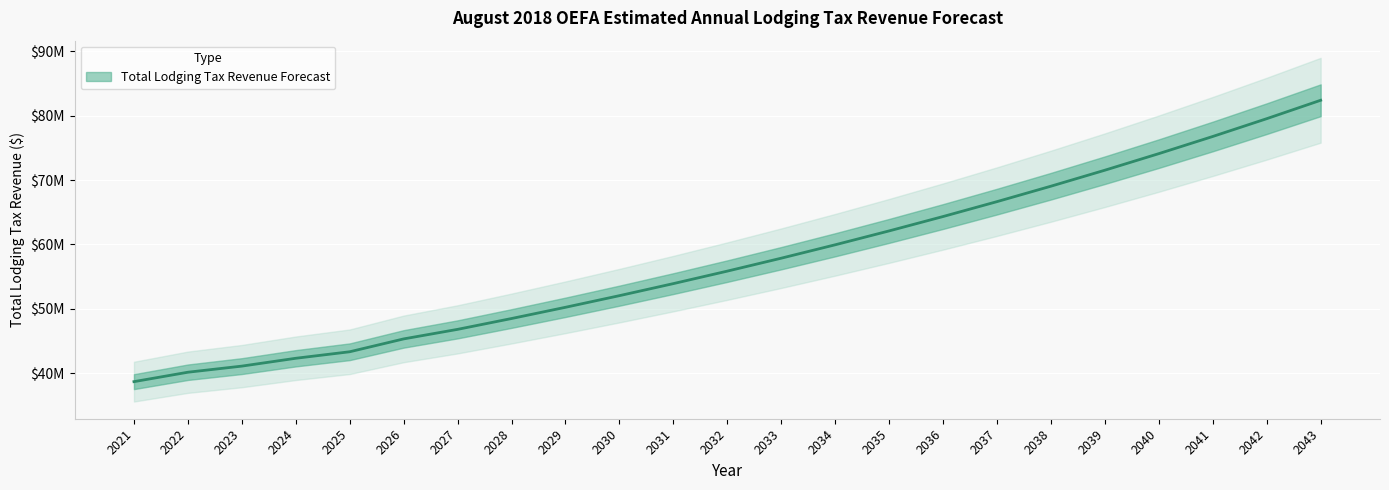

What is the maximum value shown in the chart?

82415702.8